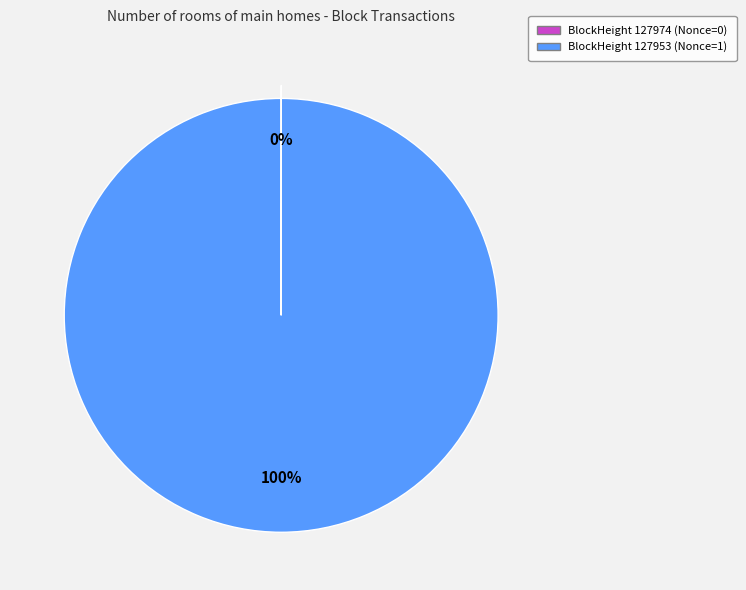

Is there a majority slice in this chart?

Yes